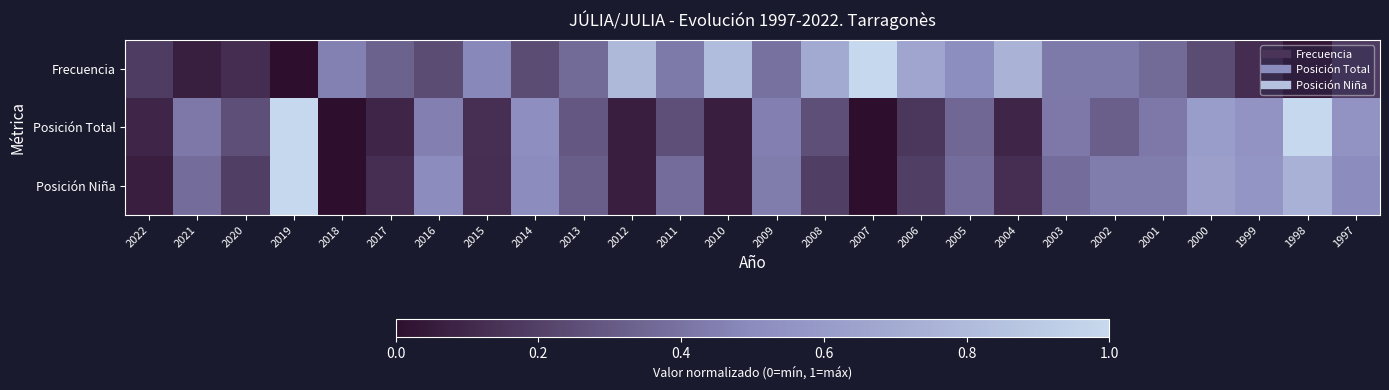

Count the number of categories in the chart.

26